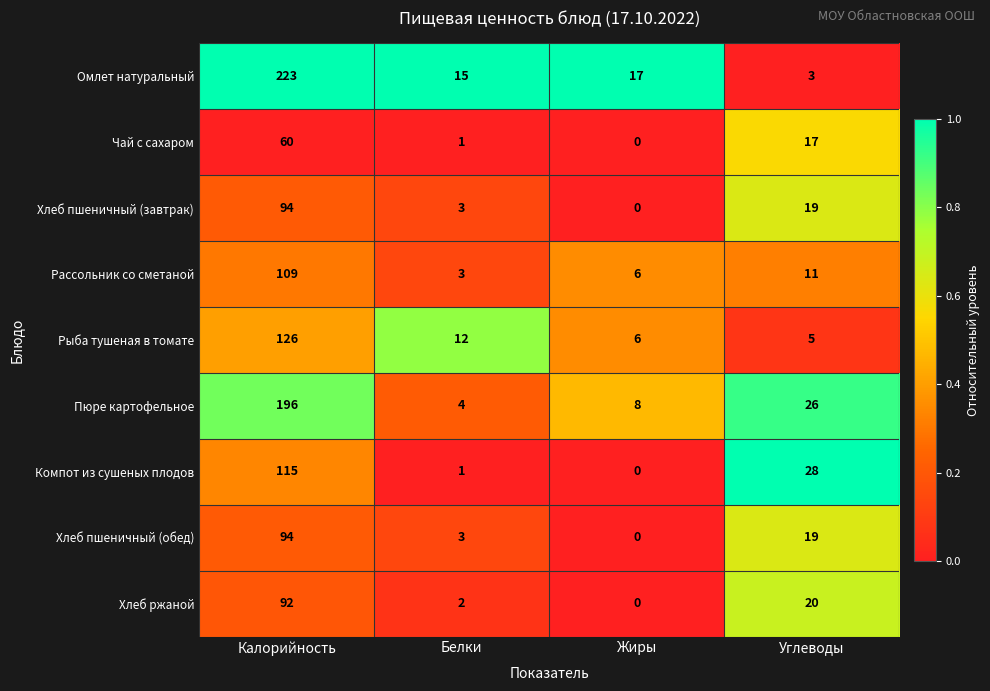

At which label does Омлет натуральный first exceed 17?

Калорийность